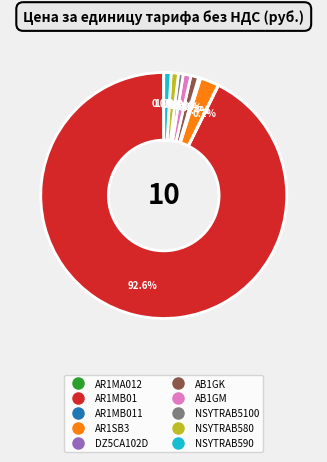

Is there any slice that represents more than half of the pie?

Yes